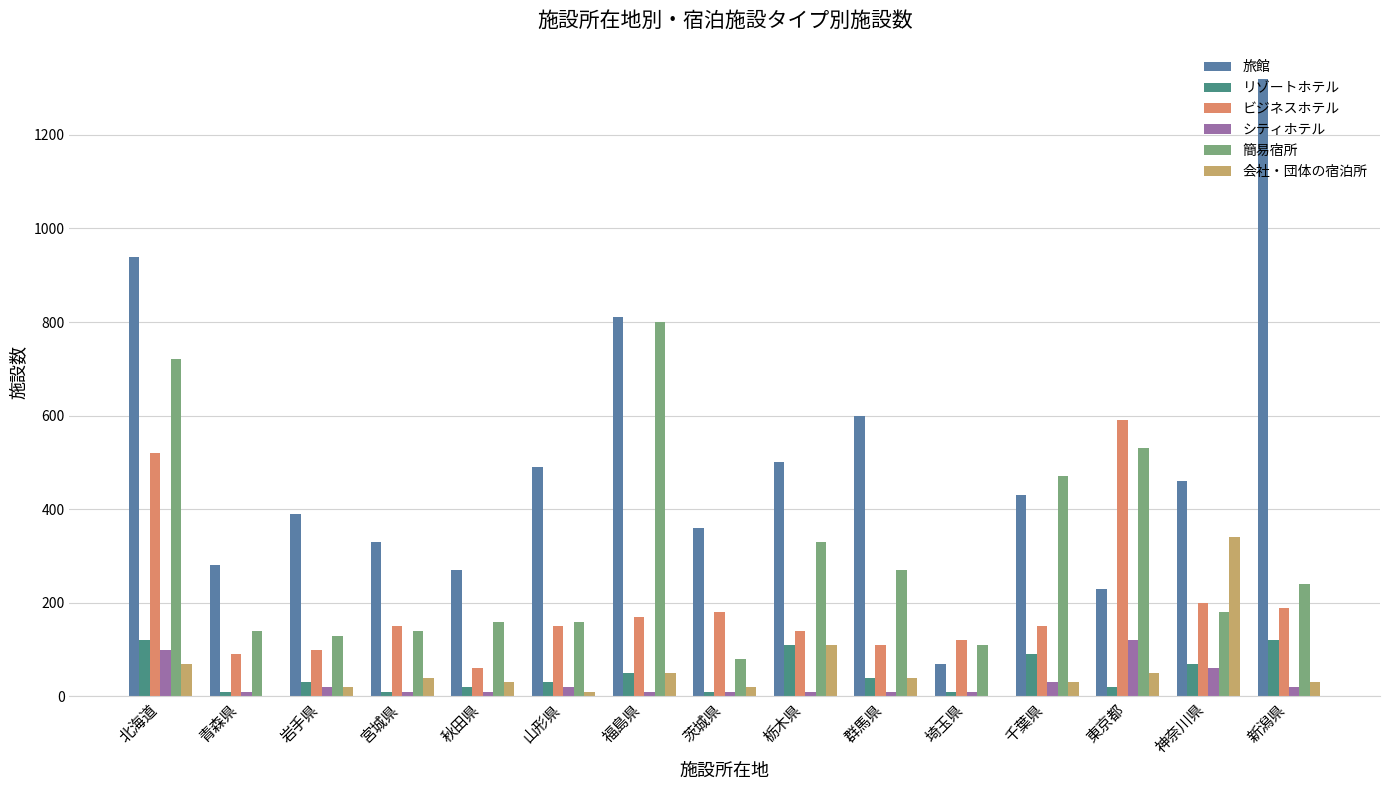

Which category has the highest value in the 簡易宿所 series?

福島県